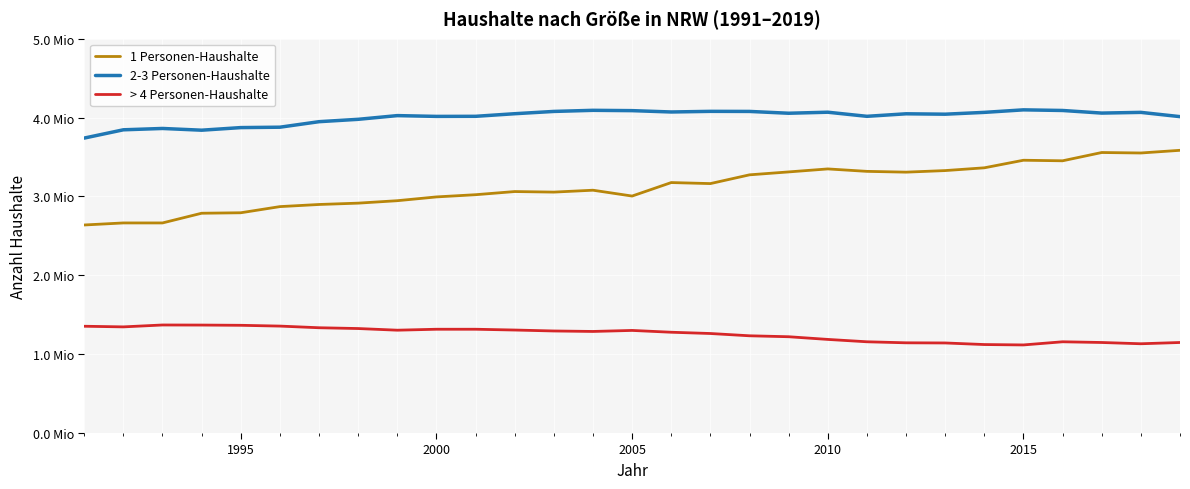

Is this an area chart (filled region under the line)?

No